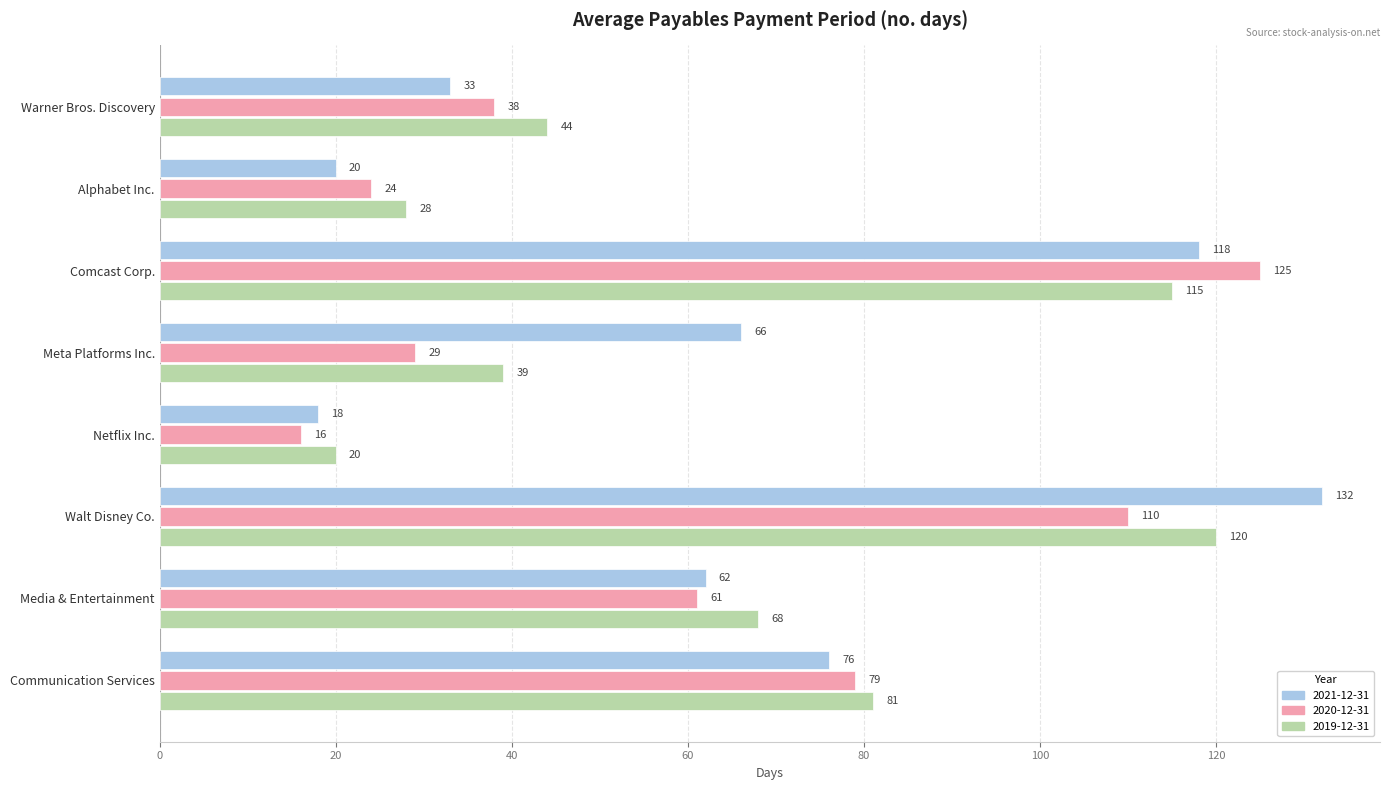

The 2021-12-31 series shows 76 at Communication Services. True or false?

True